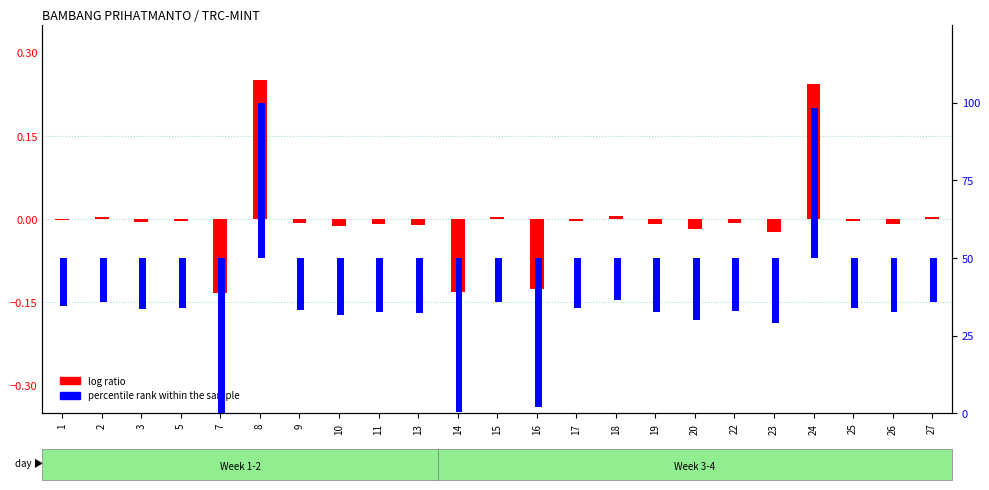

How many categories are shown in the chart?

23